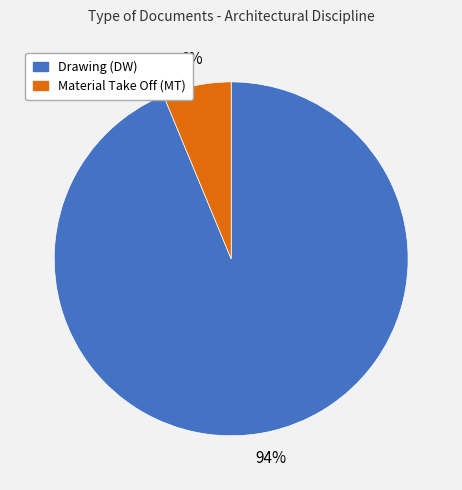

Between Drawing (DW) and Material Take Off (MT), which is larger?

Drawing (DW)